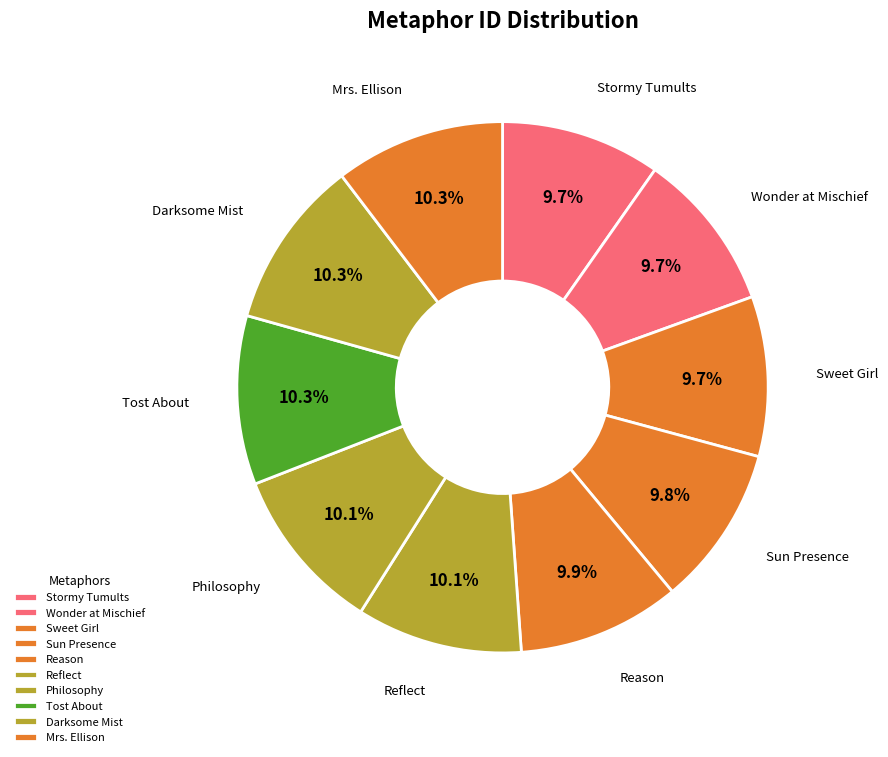

Combined, do Mrs. Ellison and Reflect account for over 50%?

No